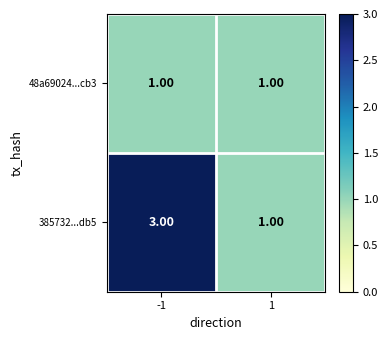

What is the sum of the 385732...db5 values at -1 and 1?

4